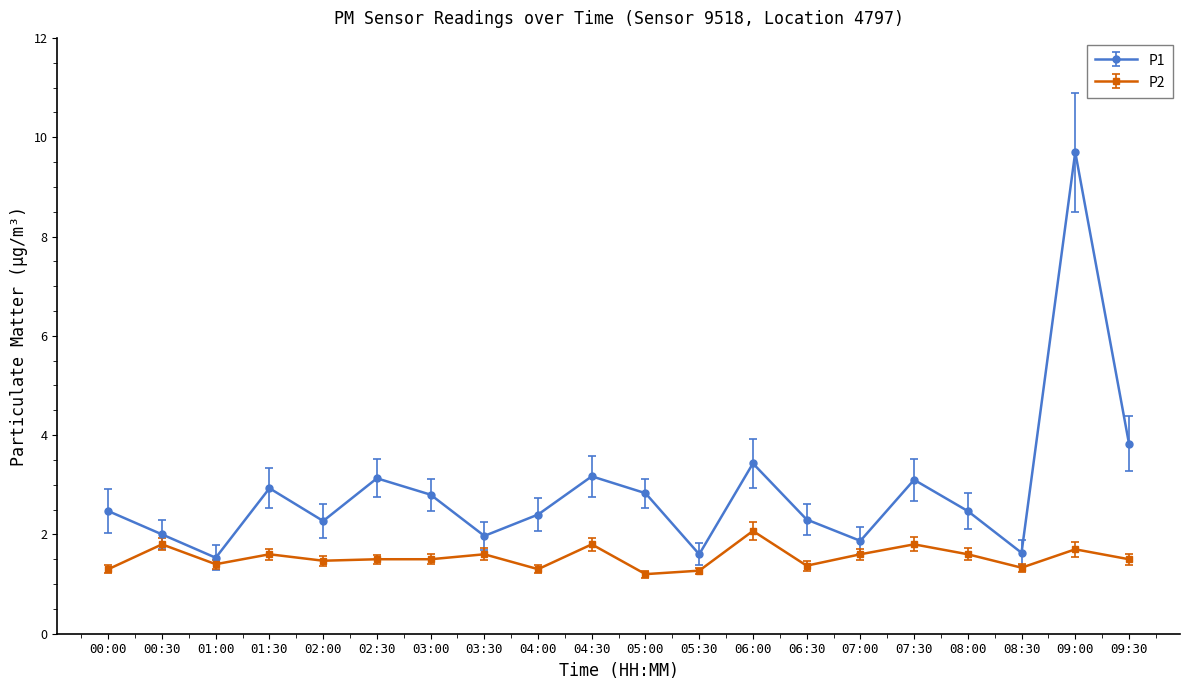

Where is P1 nearest to the value 5?

09:30